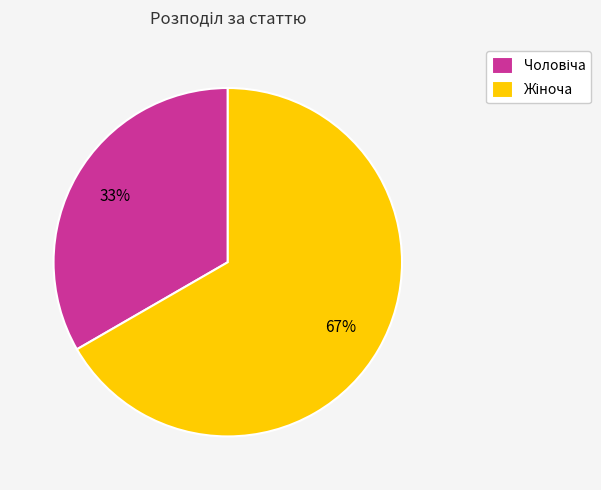

To the nearest percent, what is the average slice percentage?

50%